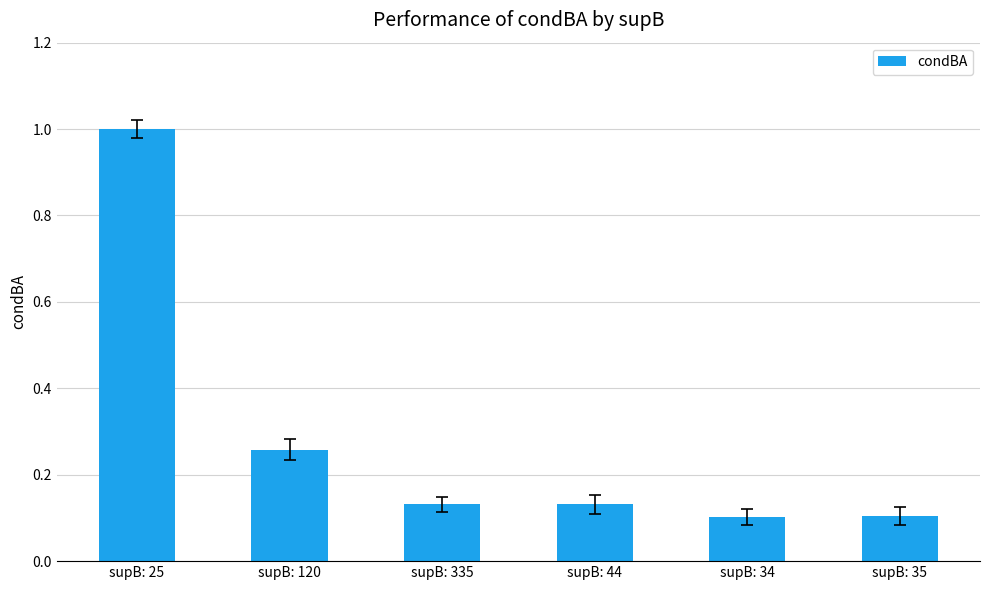

What is the change in value from supB: 25 to supB: 120?

-0.7